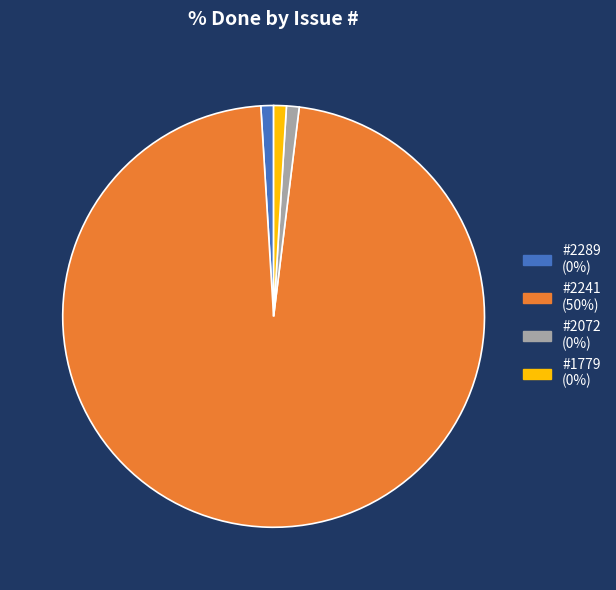

Is there any slice that represents more than half of the pie?

Yes